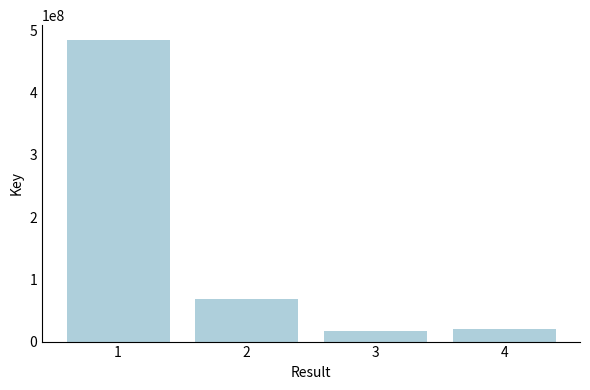

What is the average value?

147253014